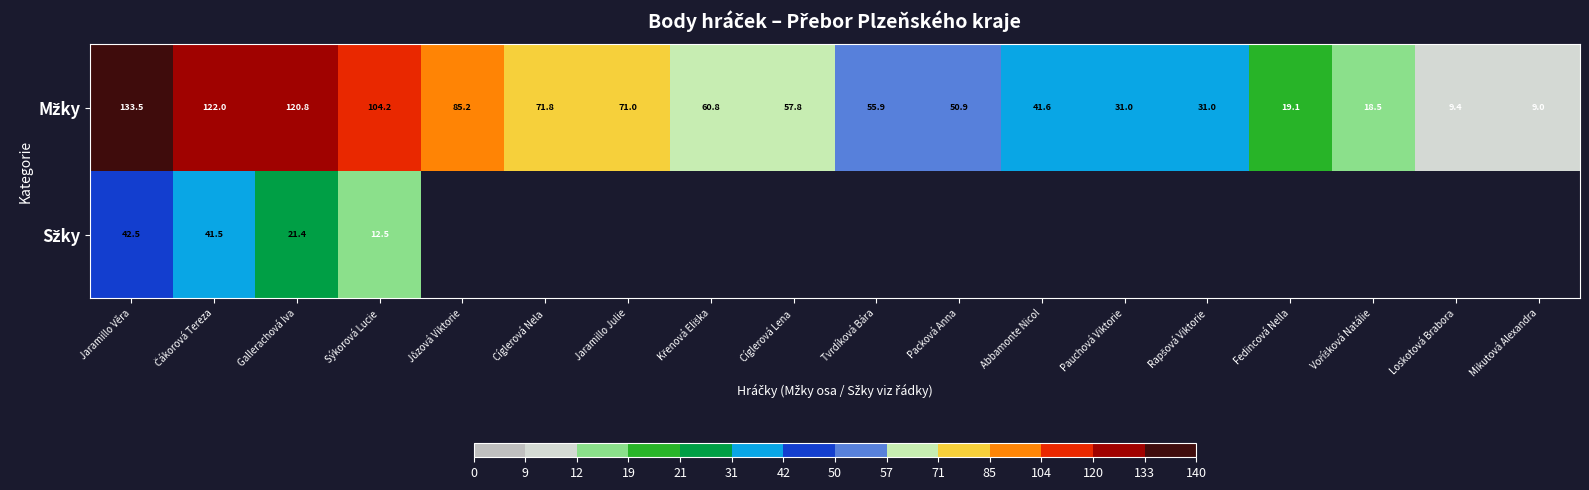

Between Packová Anna and Mikutová Alexandra, which is larger?

Packová Anna